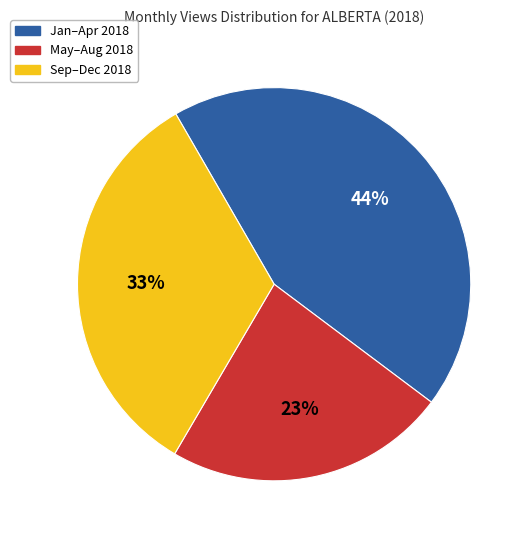

To the nearest percent, what is the average slice percentage?

33%